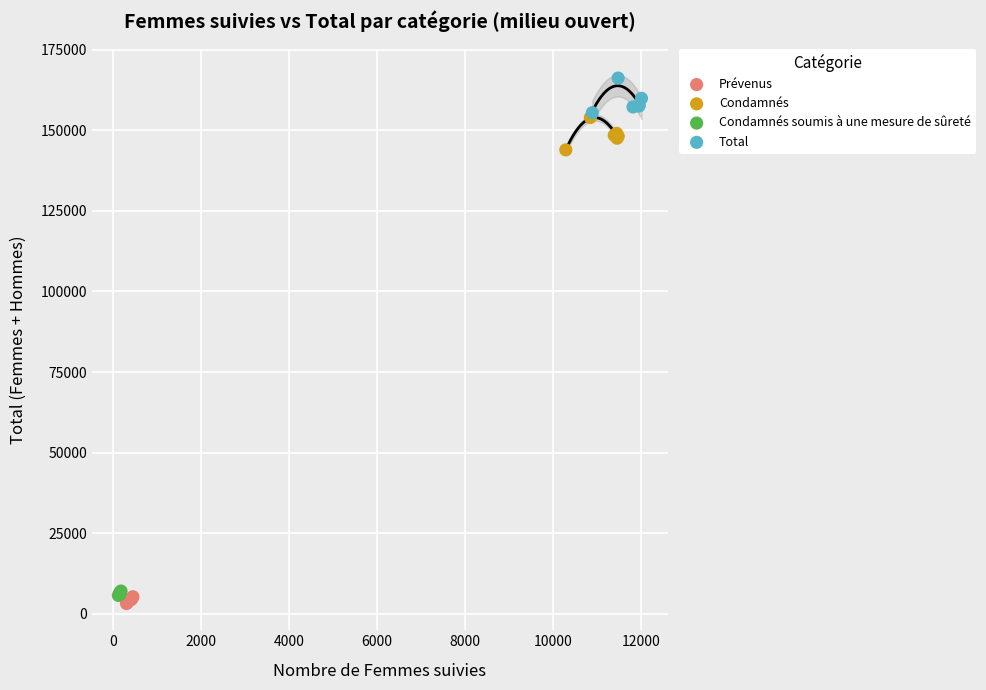

Which series reaches the maximum Y coordinate?

Total